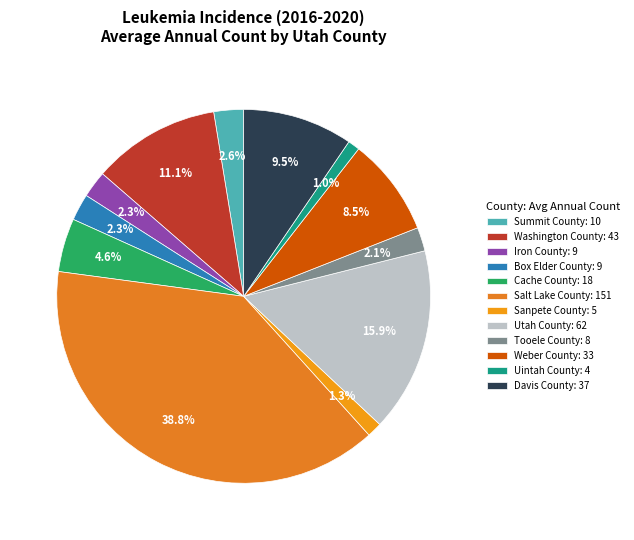

Combined, what portion of the pie is Uintah County and Cache County?

5.7%